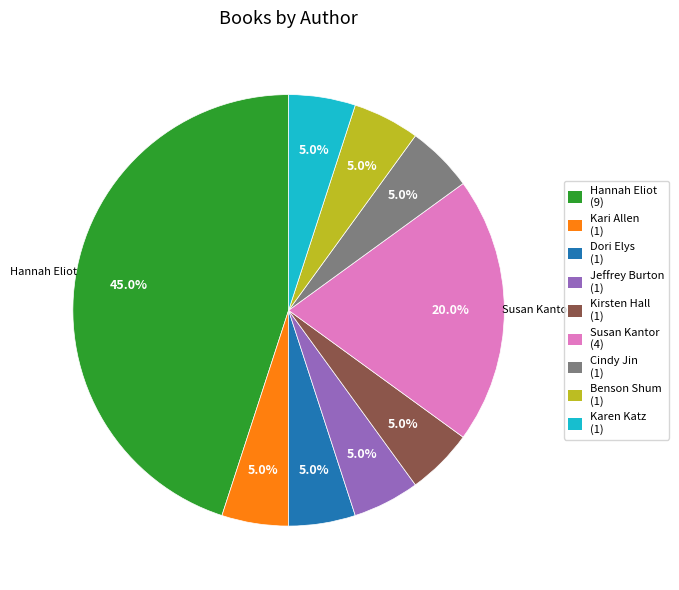

Does any single category account for the majority?

No